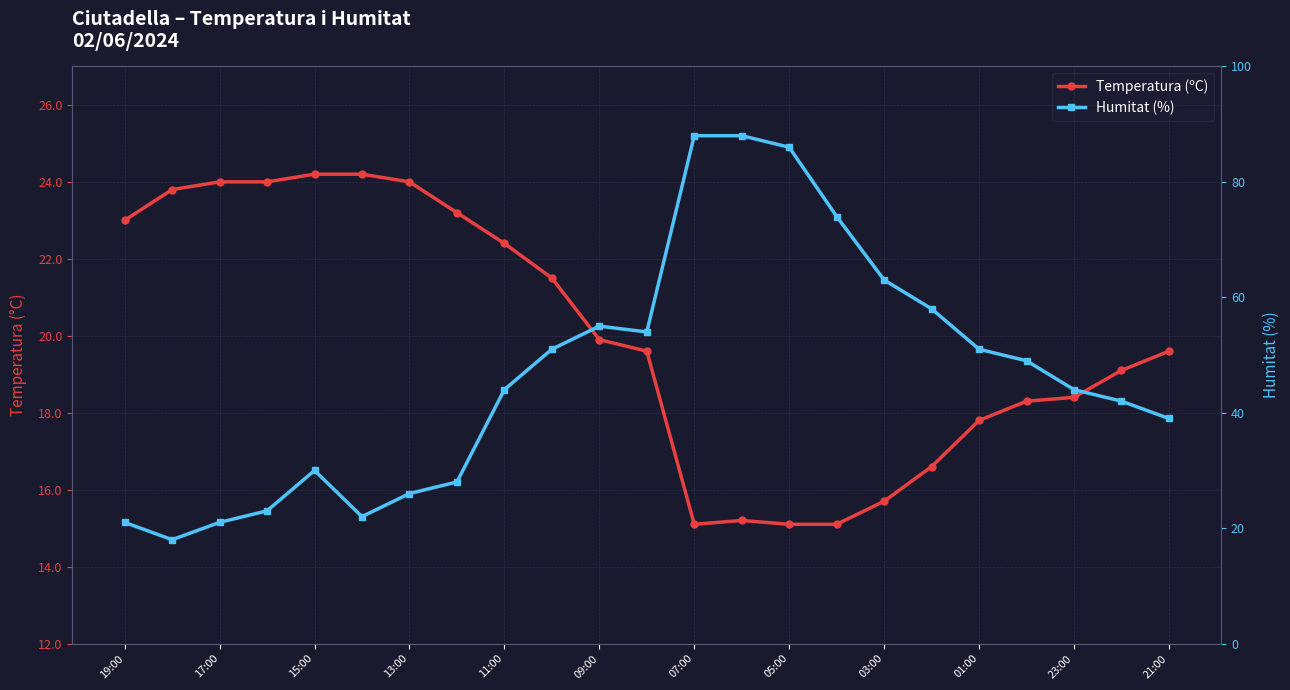

Which series has the largest range (max minus min)?

Humitat (%)